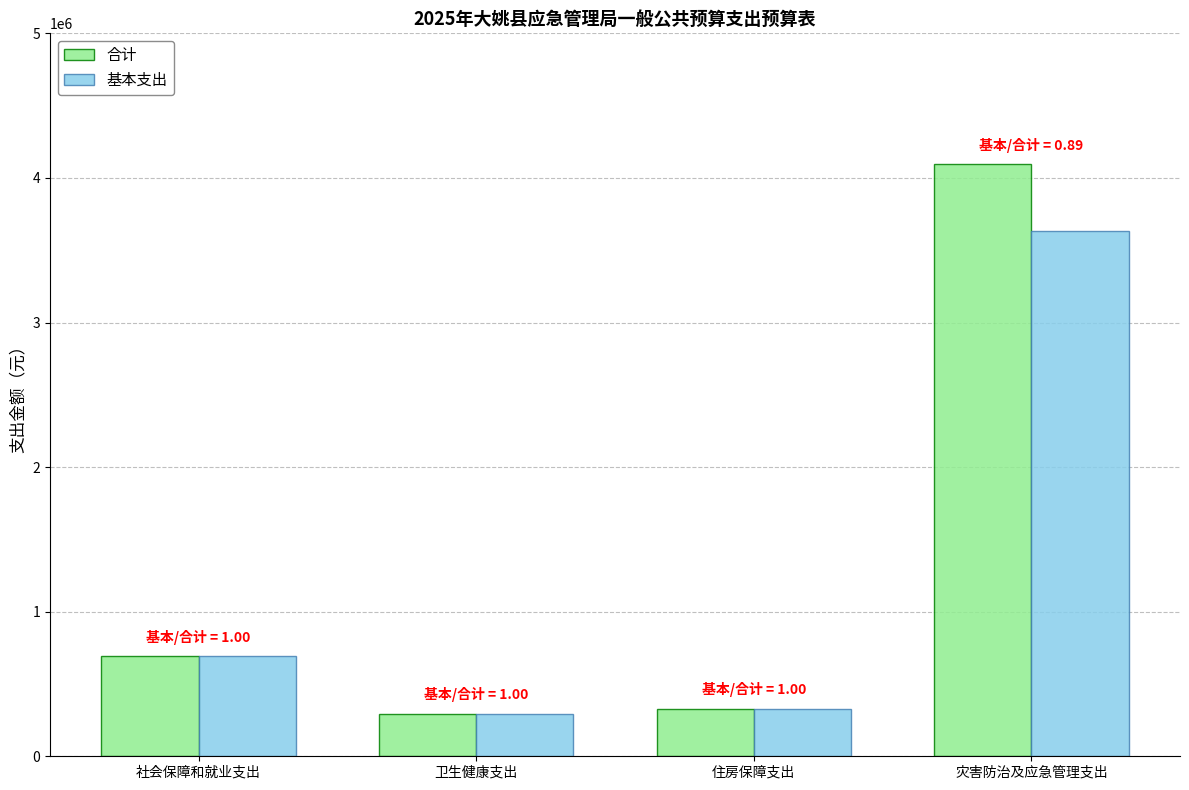

Reading right to left, what are all the values shown in this chart?

合计: 4093913	329792	292933	690948
基本支出: 3633913	329792	292933	690948